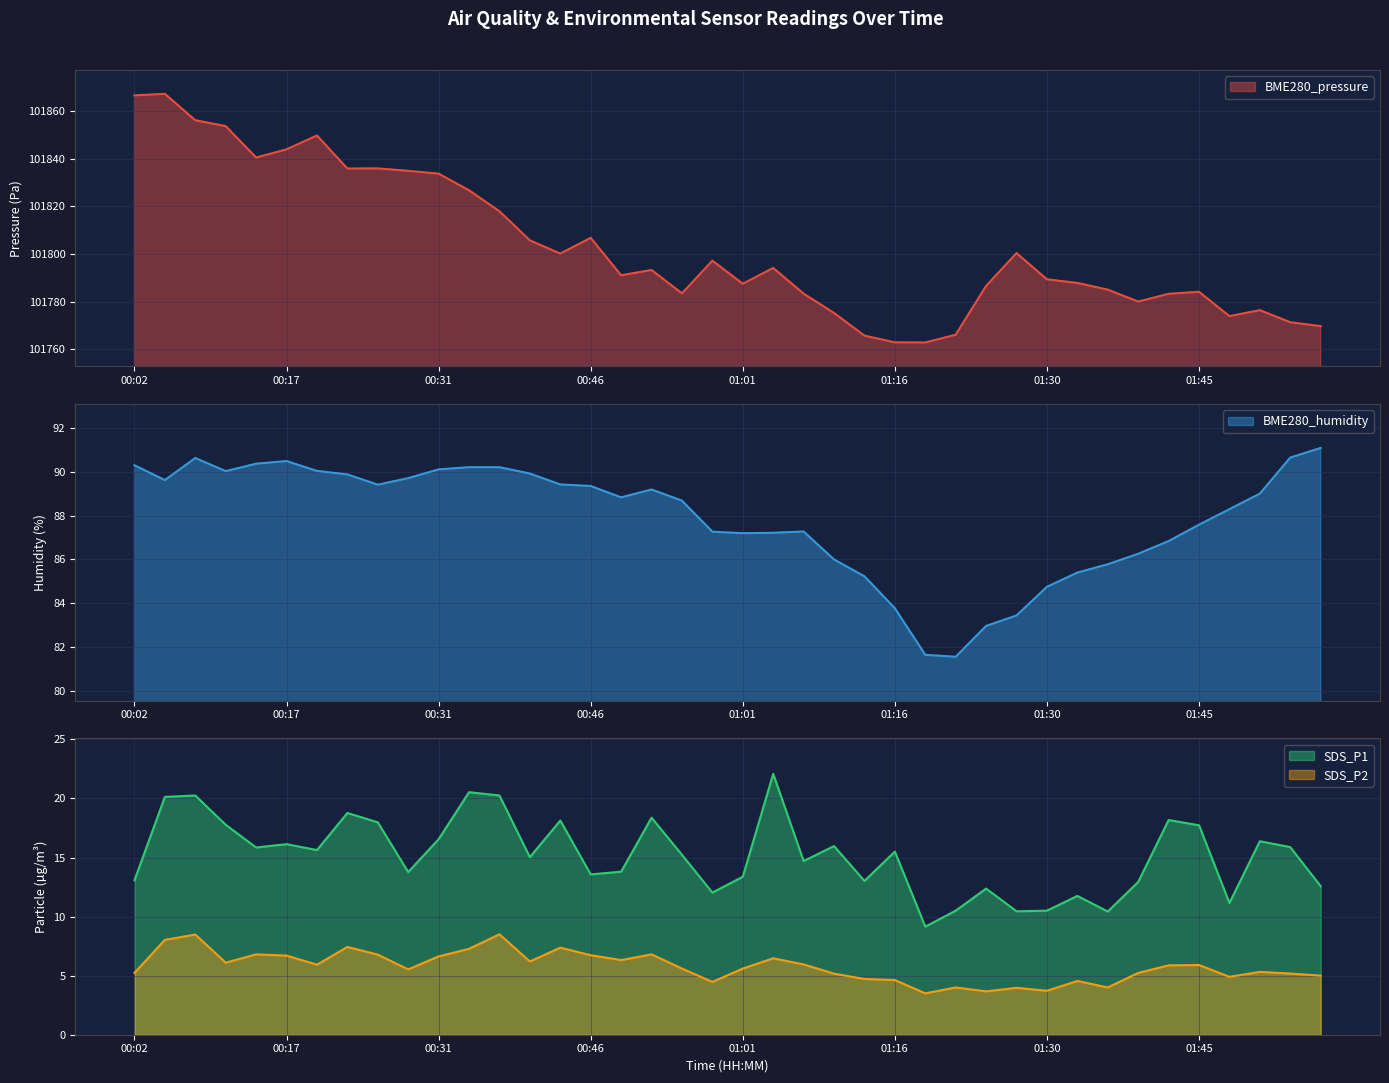

The value of SDS_P2 at 01:36 is 4.0. True or false?

True